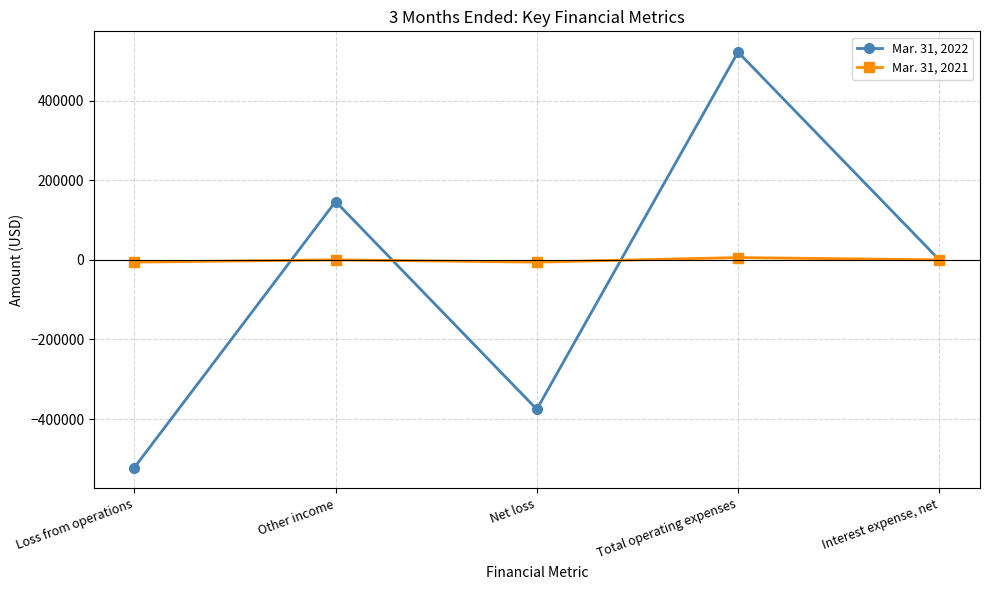

What is the total value across all series at Total operating expenses?

527539